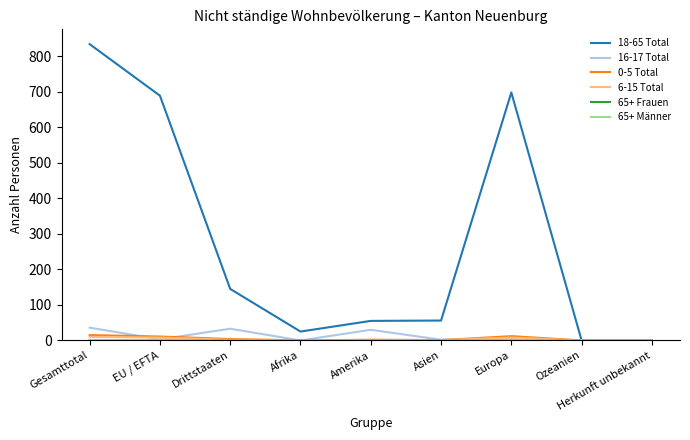

Does the chart display data point markers on the line(s)?

No